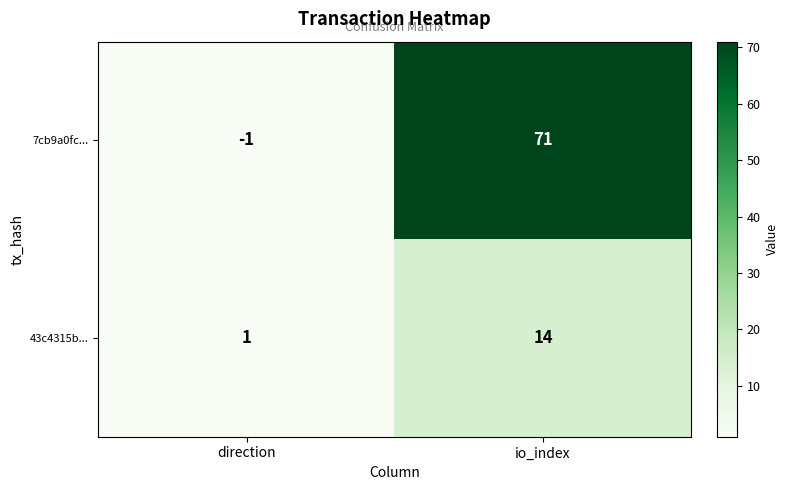

At which label is 43c4315b... closest to 7?

direction